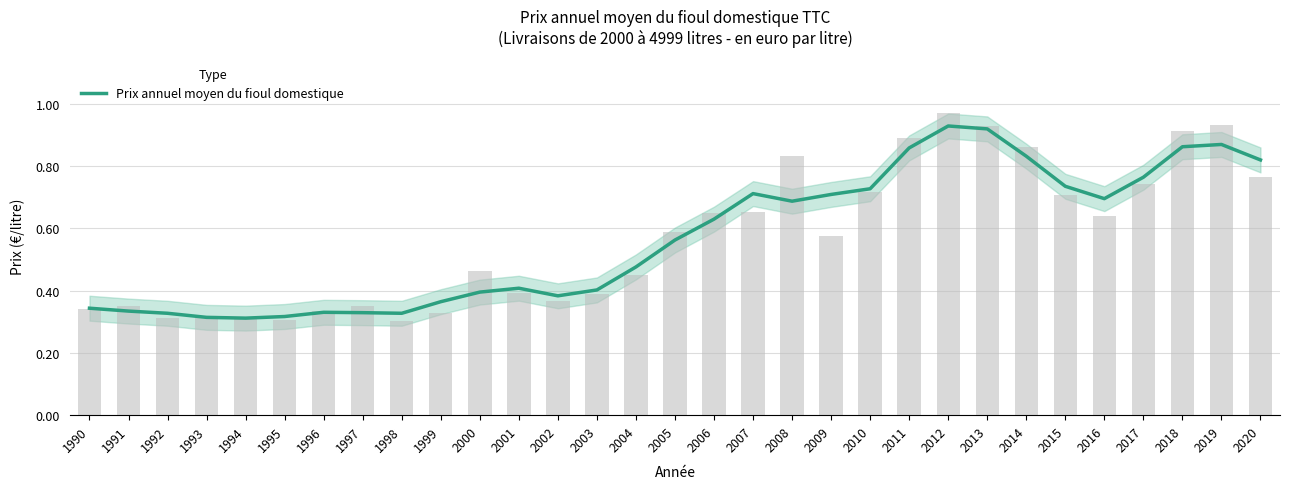

Reading right to left, list all the values displayed in this chart.

0.8	0.9	0.9	0.8	0.7	0.7	0.8	0.9	0.9	0.9	0.7	0.7	0.7	0.7	0.6	0.6	0.5	0.4	0.4	0.4	0.4	0.4	0.3	0.3	0.3	0.3	0.3	0.3	0.3	0.3	0.3